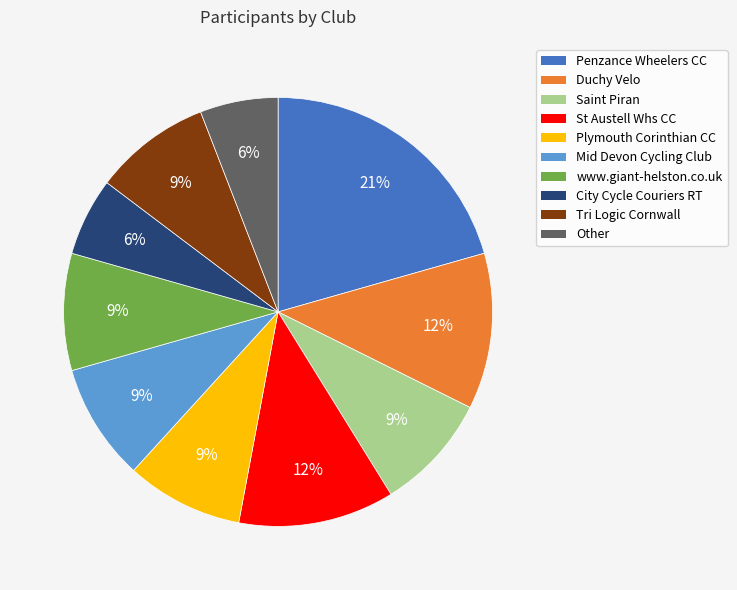

To the nearest percent, what portion does Duchy Velo represent?

12%